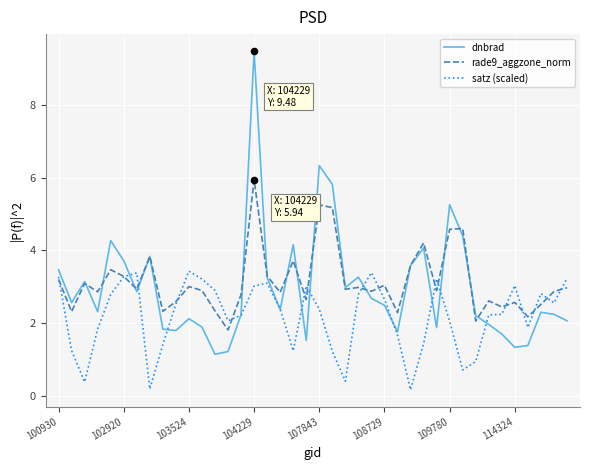

Which series has the largest total across all categories?

rade9_aggzone_norm